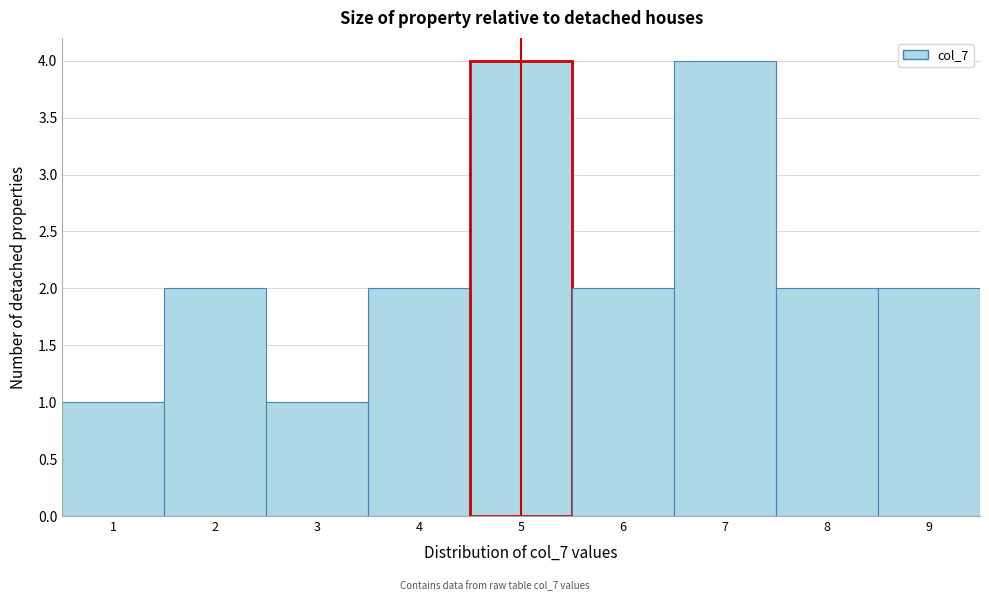

Reading left to right, list every bar in this chart as the range it spans on the x-axis followed by its height. The values are not printed on the chart, so give them approximately, as read against the axis.

0.5 to 1.5: 1
1.5 to 2.5: 2
2.5 to 3.5: 1
3.5 to 4.5: 2
4.5 to 5.5: 4
5.5 to 6.5: 2
6.5 to 7.5: 4
7.5 to 8.5: 2
8.5 to 9.5: 2